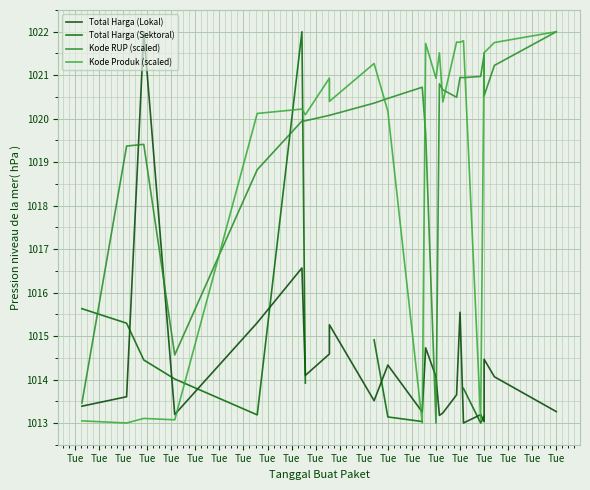

In Kode Produk (scaled), how many points are higher than both neighbors (excluding endpoints)?

9